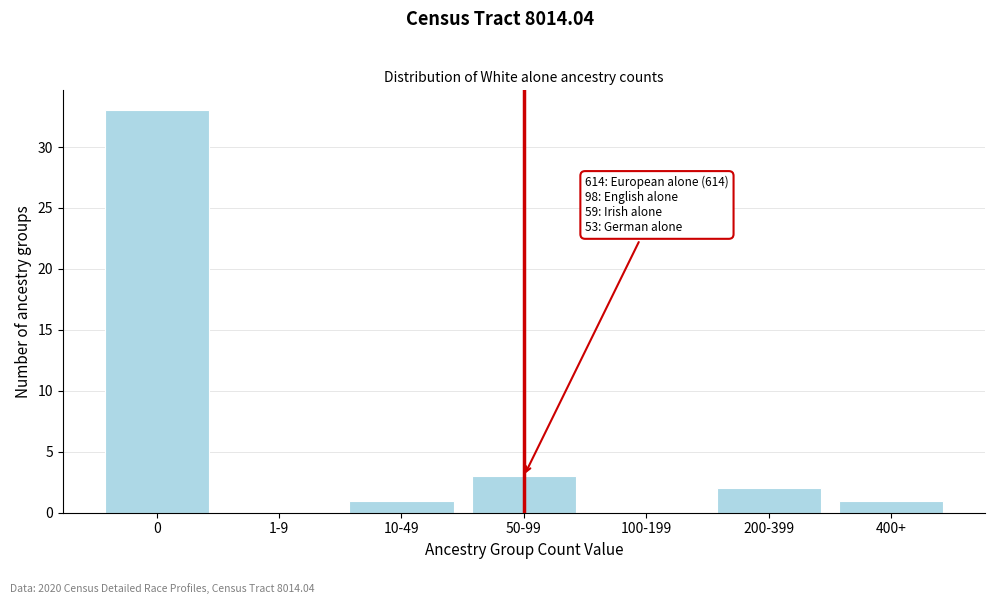

Reading left to right, transcribe all the data shown in this chart.

0=33	1-9=0	10-49=1	50-99=3	100-199=0	200-399=2	400+=1